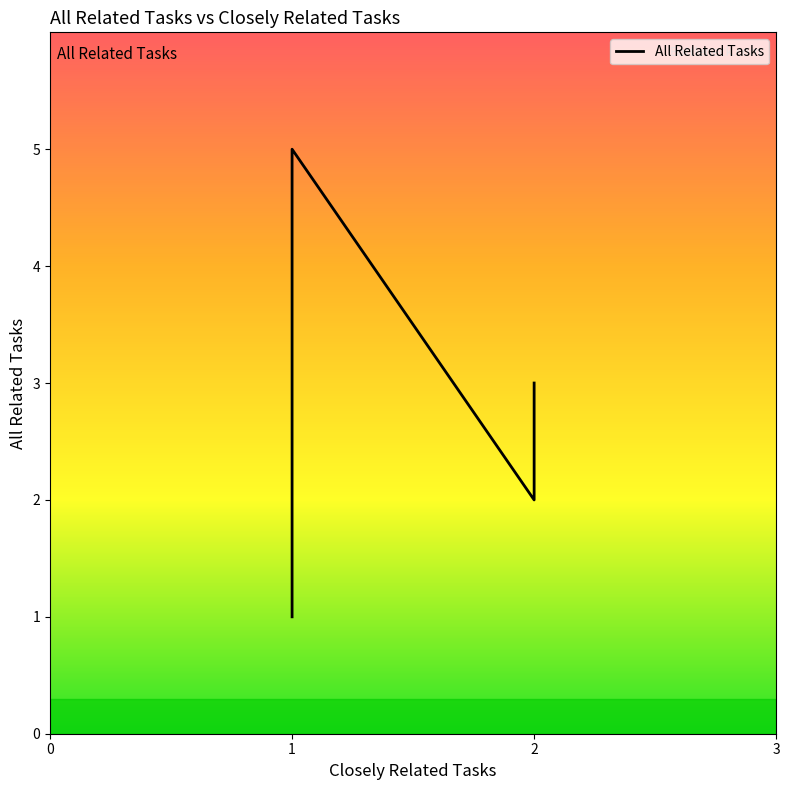

How many interior local valleys (lower than both neighbors) does the data have?

1